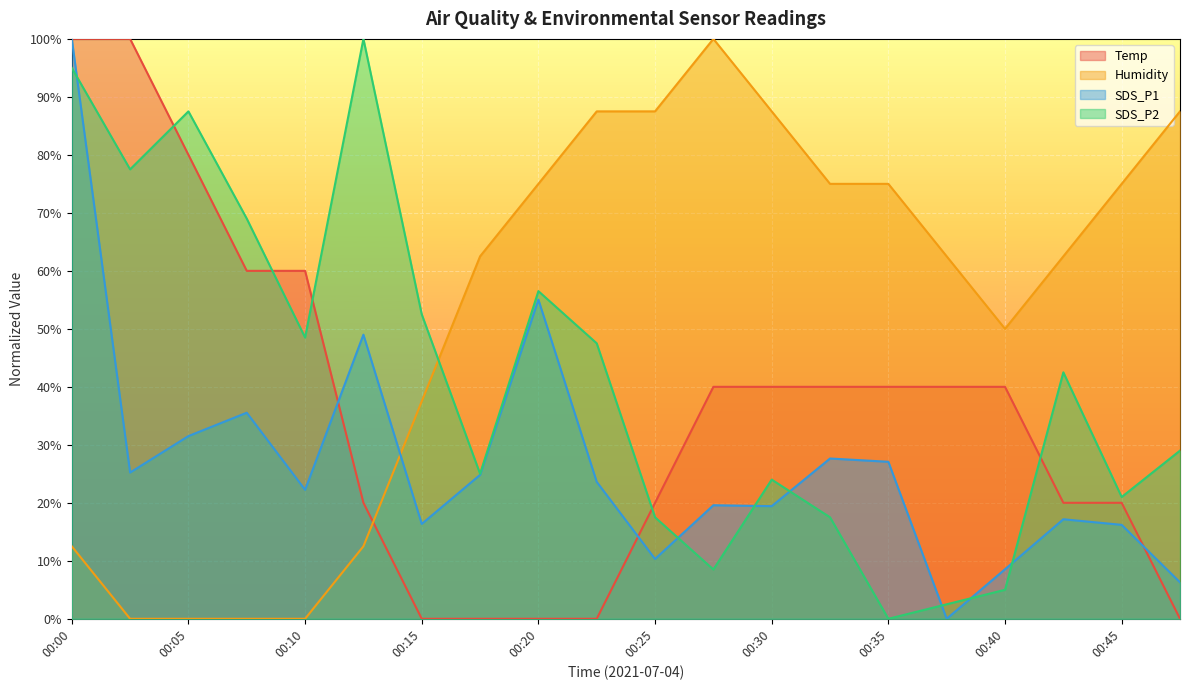

True or false: SDS_P2 and SDS_P1 cross at least once.

True